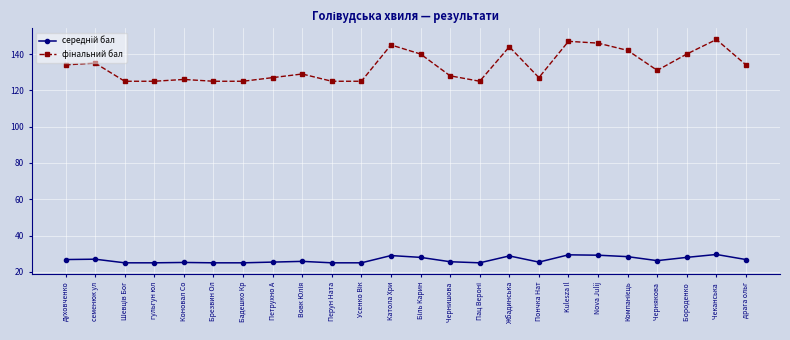

What is the label of the 5th point from the left?

Коновал Со